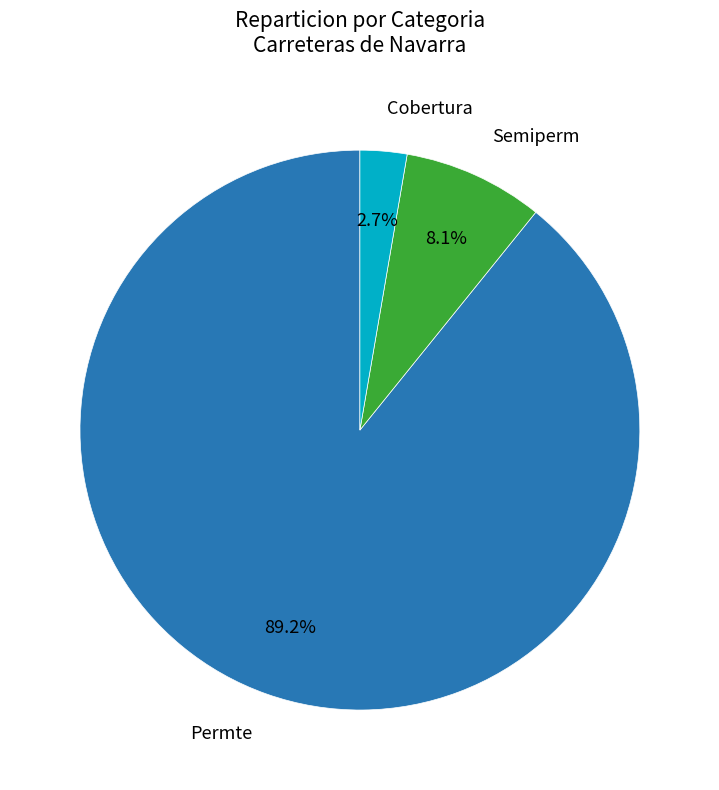

Is there a majority slice in this chart?

Yes